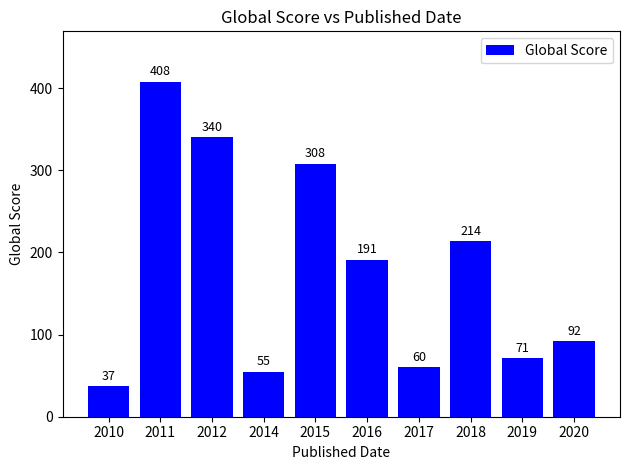

Between 2011 and 2020, which is larger?

2011